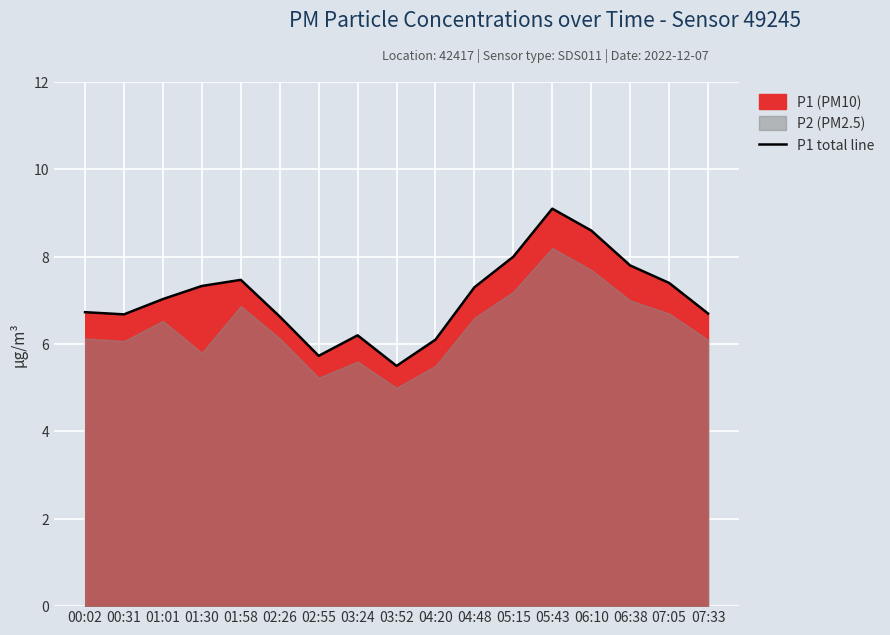

How many interior local valleys (lower than both neighbors) does the data have?

3